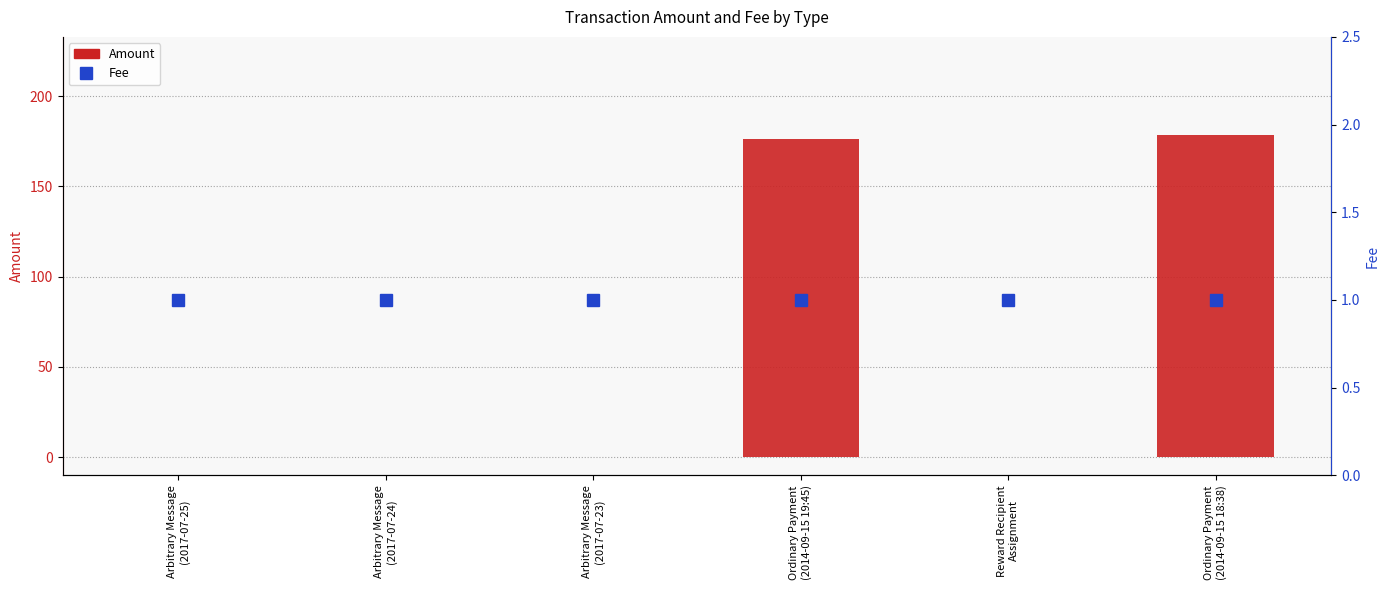

What is the lowest value of the Fee series?

1.0